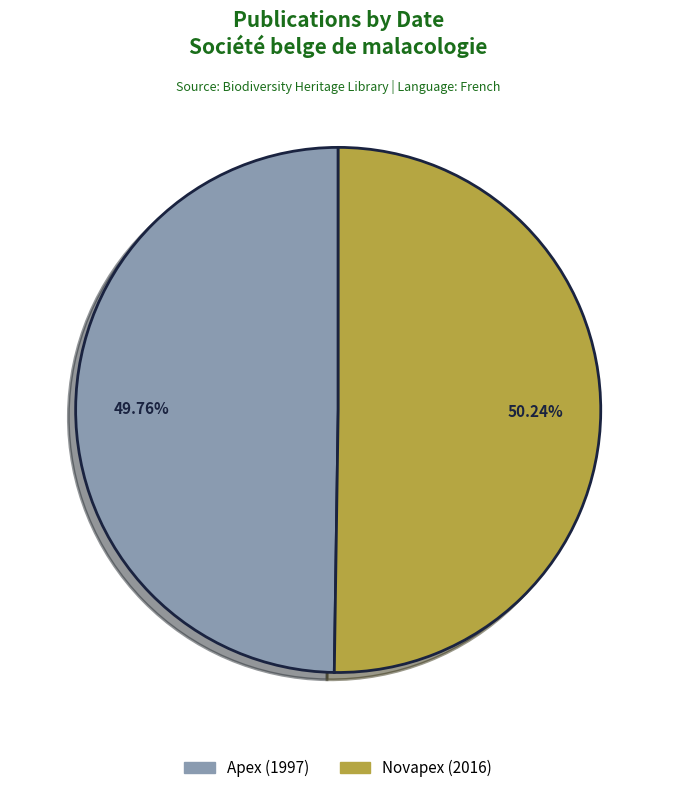

Is there any slice that represents more than half of the pie?

Yes